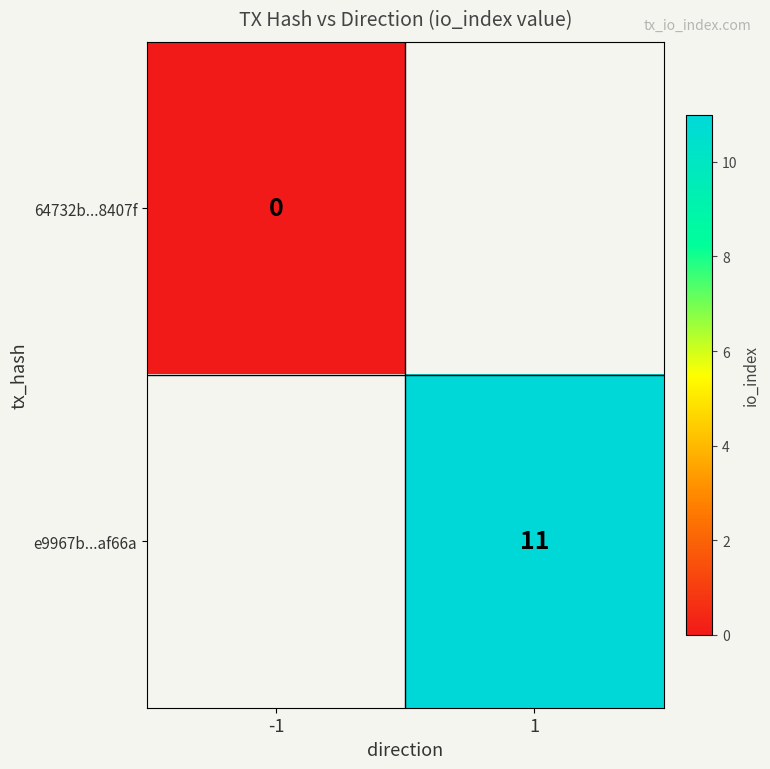

Is it true that e9967b...af66a equals 16.2 at 1?

False